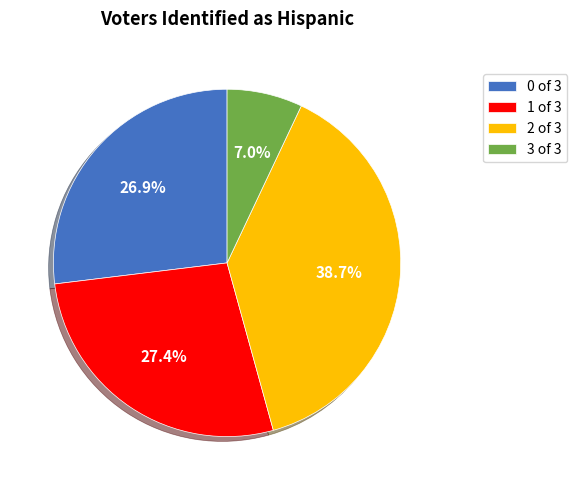

Approximately how many times larger is the value at 0 of 3 compared to 2 of 3?

0.7